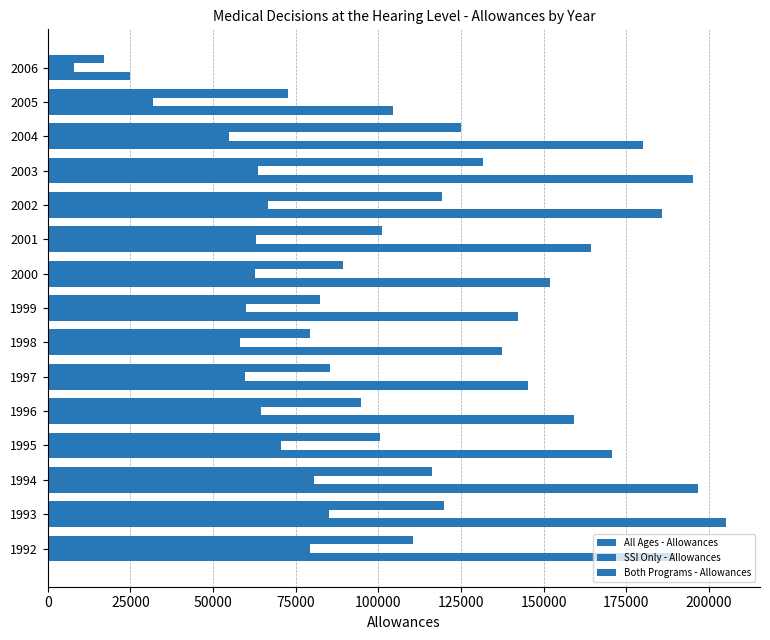

Count the number of categories in the chart.

15